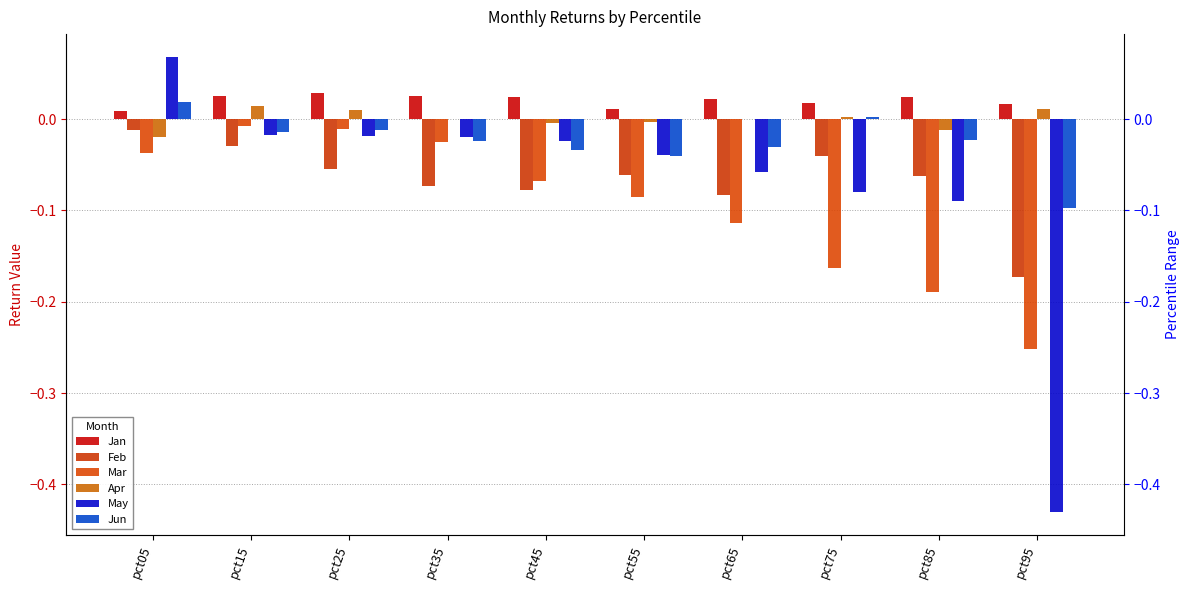

Which series changed the most between pct75 and pct85?

Jun